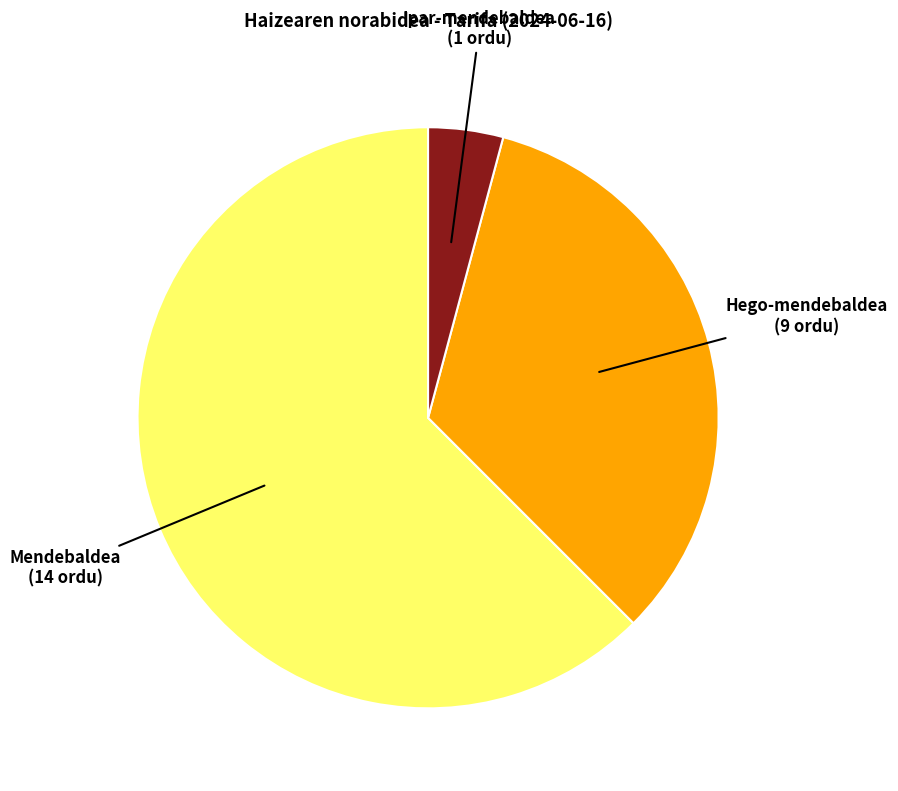

Is the sum of Mendebaldea and Hego-mendebaldea greater than half?

Yes